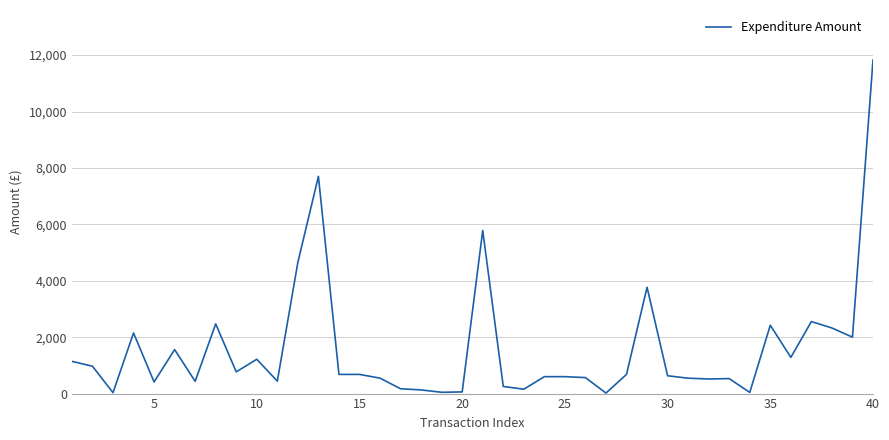

What is the maximum value shown in the chart?

11825.0